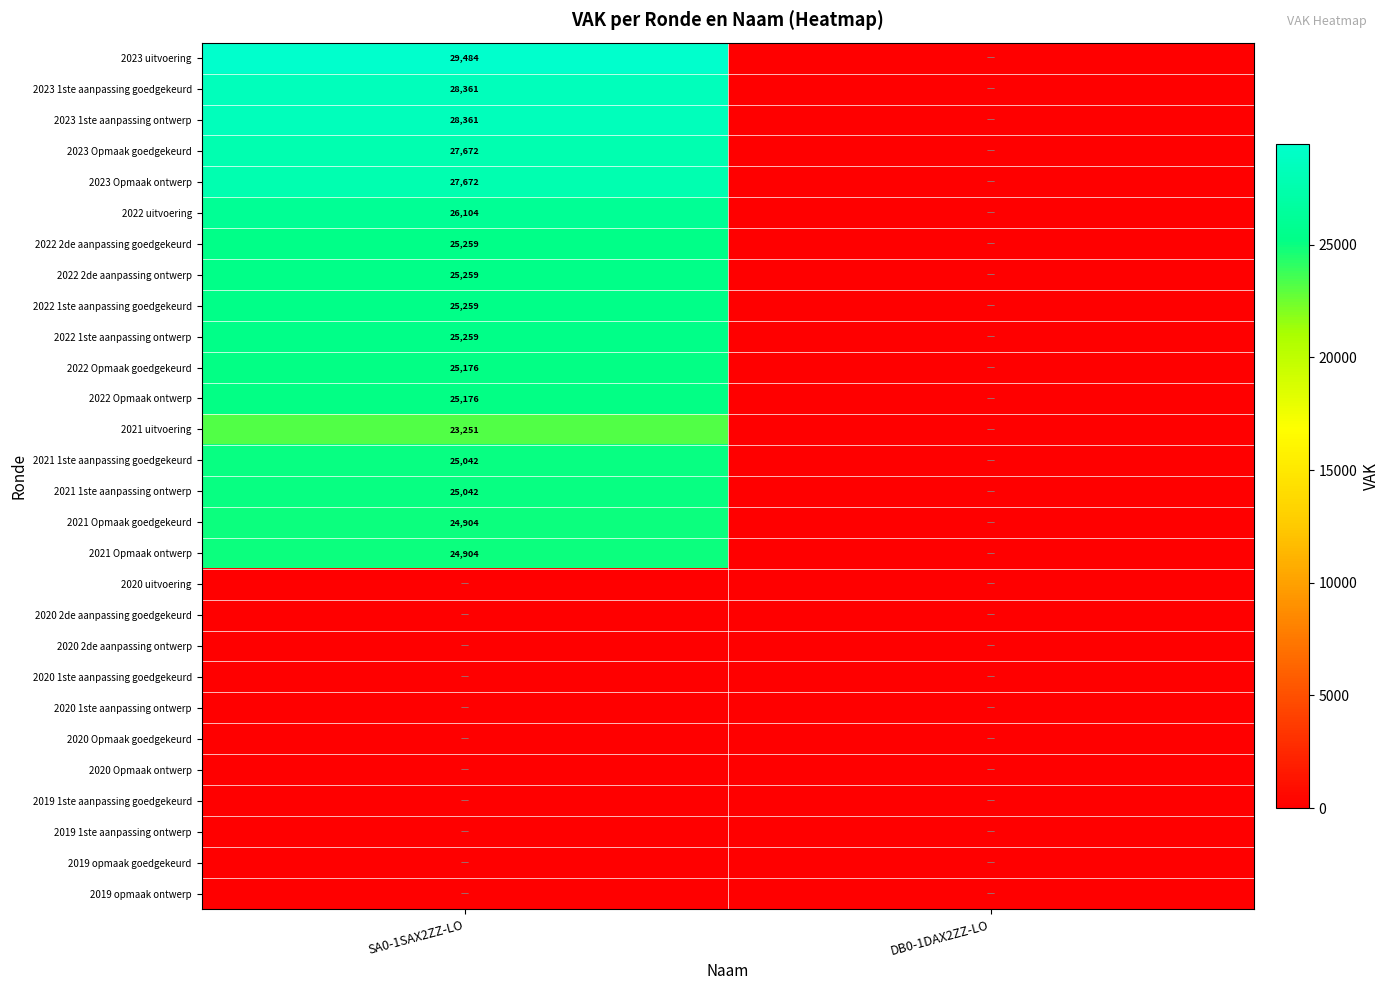

The 2023 uitvoering series shows 18256 at SA0-1SAX2ZZ-LO. True or false?

False